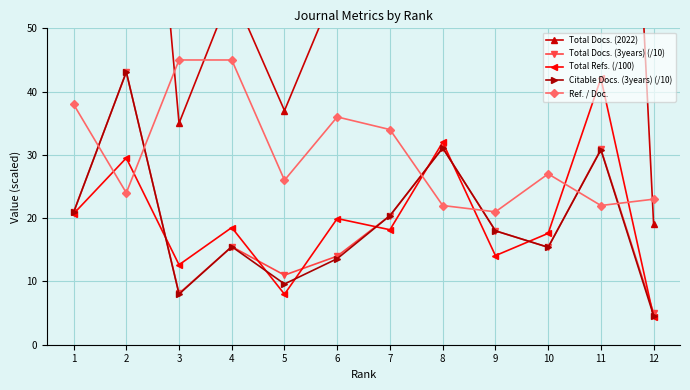

List the series in order of their peak value, highest first.

Total Docs. (2022), Ref. / Doc., Total Docs. (3years) (/10), Citable Docs. (3years) (/10), Total Refs. (/100)